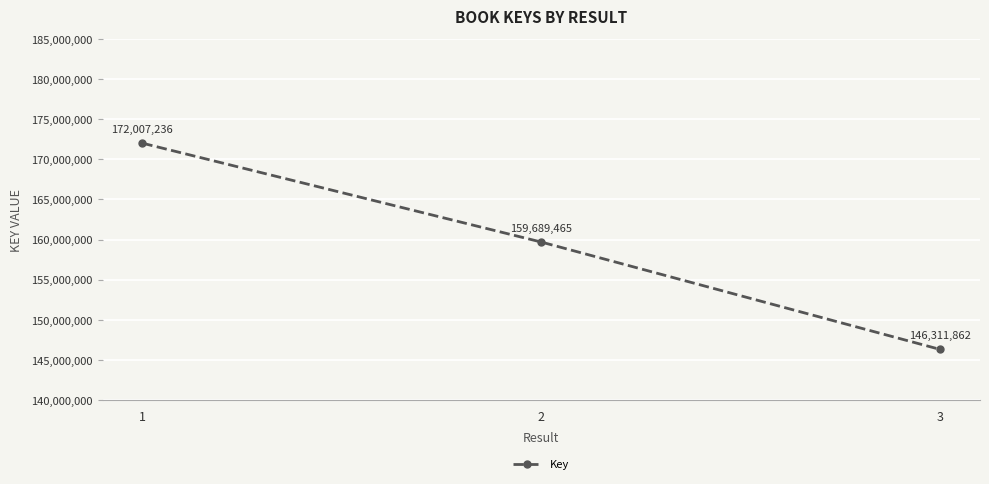

Read the value at 1, to the nearest 50.

172007250